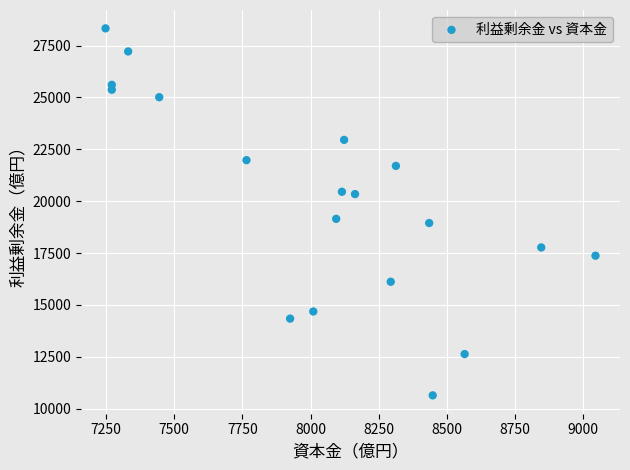

What is the range of Y values (max minus min)?

17699